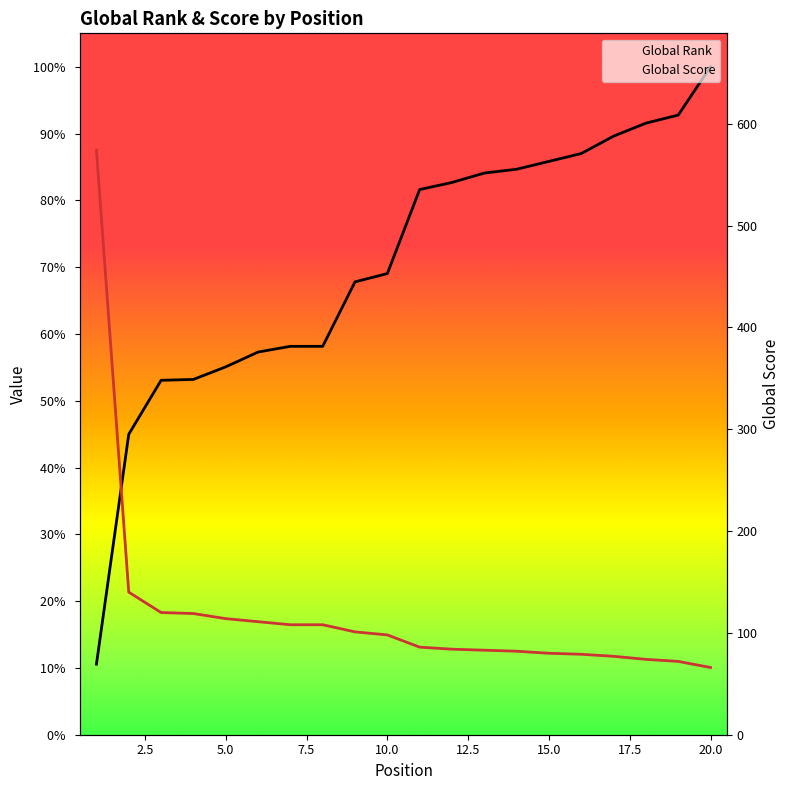

At 18, list the series in order from smallest to largest.

Global Score, Global Rank